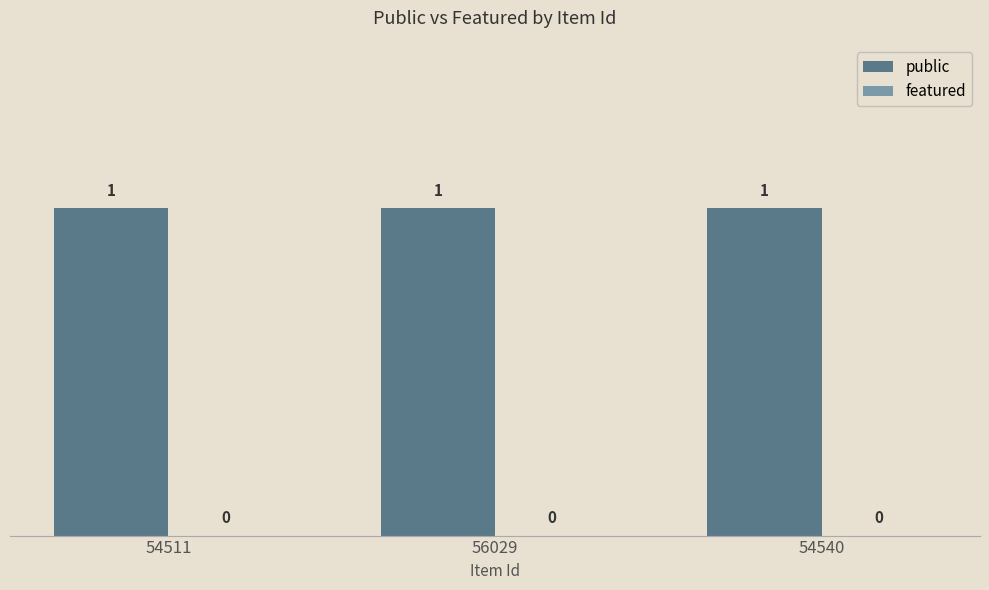

Reading left to right, what are all the values shown in this chart?

public: 1	1	1
featured: 0	0	0